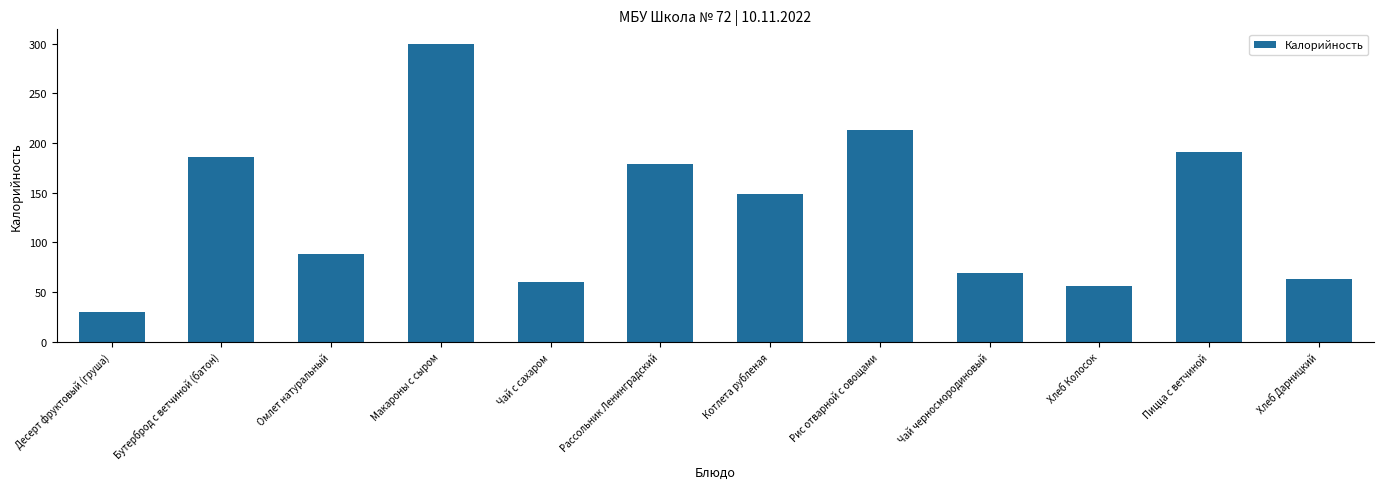

What is the change in value from Омлет натуральный to Чай с сахаром?

-29.2